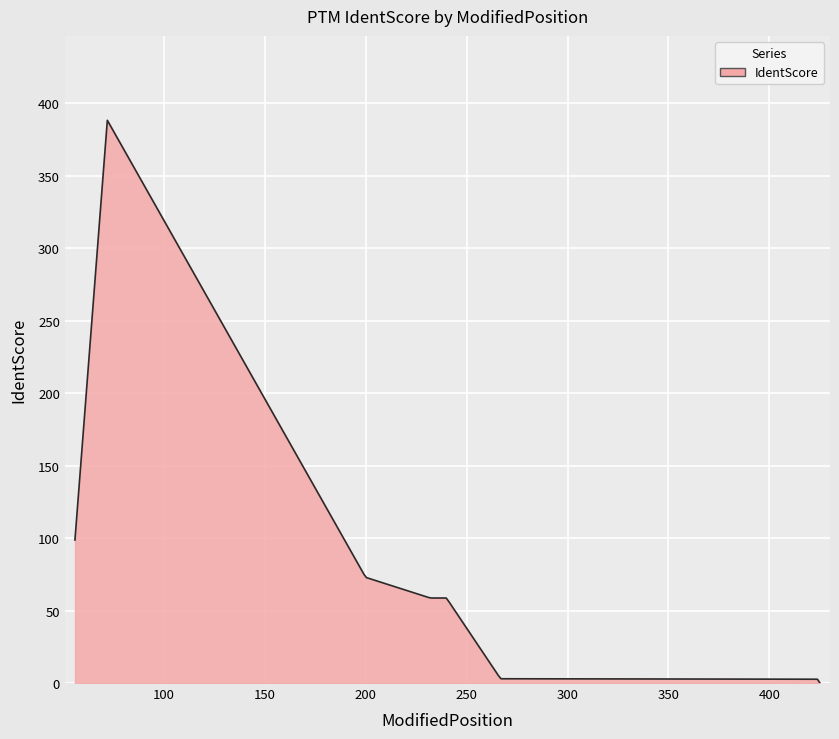

What is the greatest value displayed?

388.4